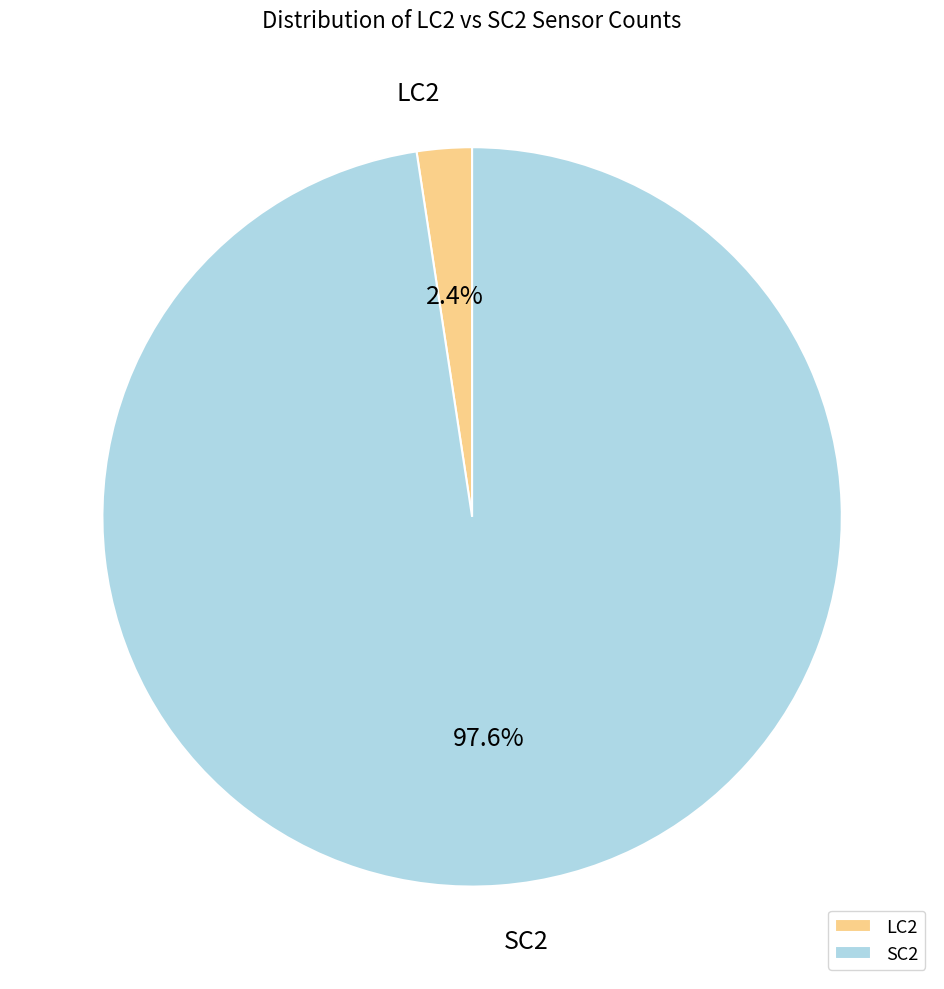

How many slices are in this pie chart?

2